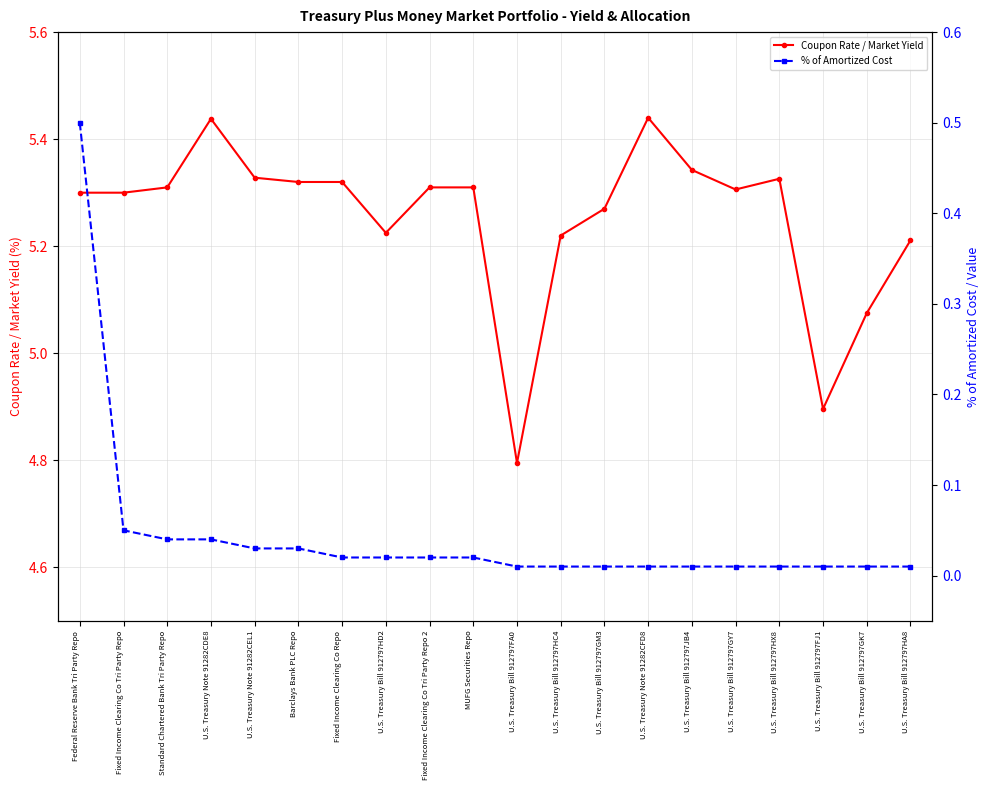

What is the difference between the second highest and second lowest values in the Coupon Rate / Market Yield series?

0.5